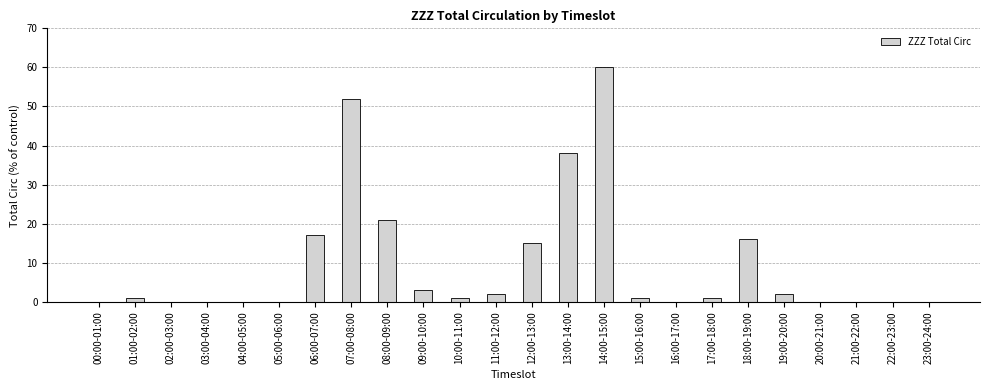

Between 06:00-07:00 and 07:00-08:00, which is larger?

07:00-08:00